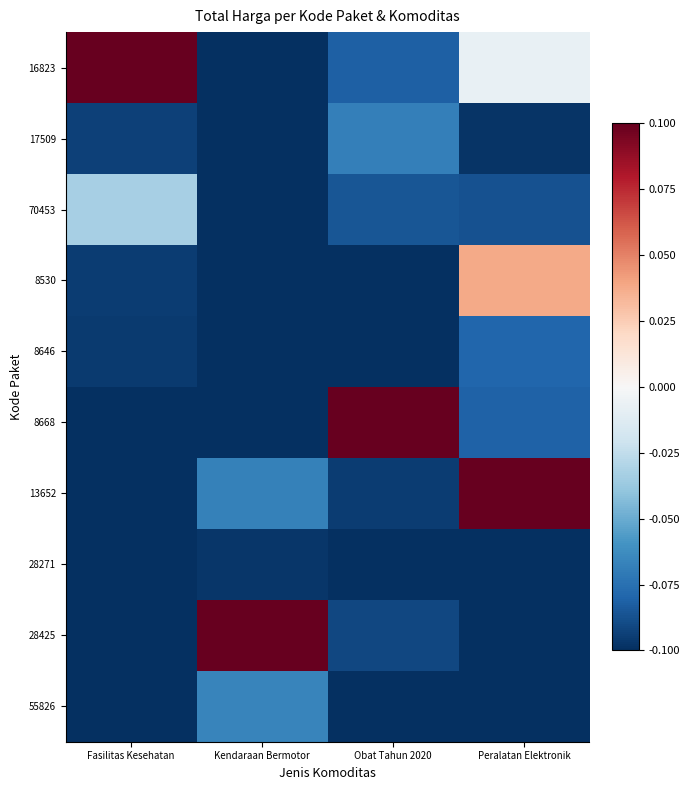

Which series has the largest range (max minus min)?

16823